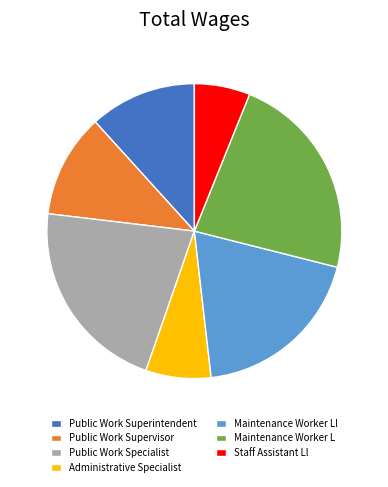

Is it true that Maintenance Worker L is 1% of the pie?

False